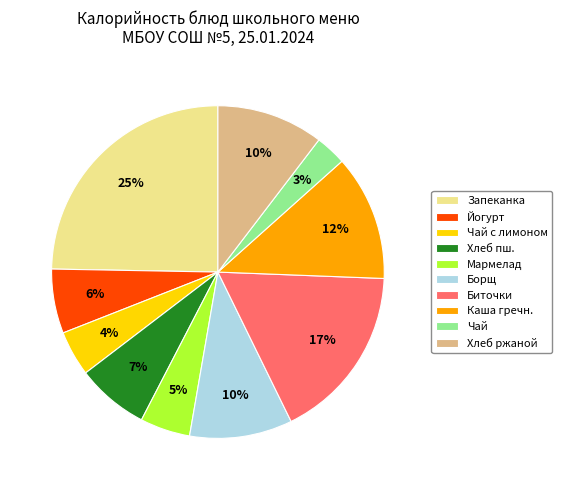

Is it true that Хлеб пш. is 14% of the pie?

False